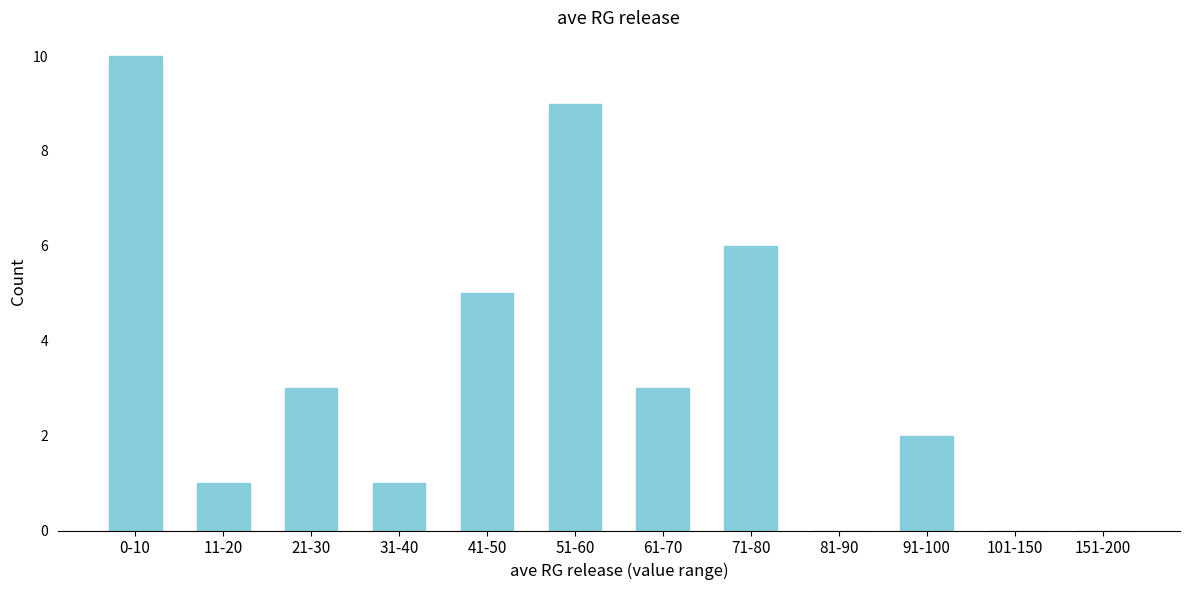

Reading left to right, extract all data points from this chart.

0-10=10	11-20=1	21-30=3	31-40=1	41-50=5	51-60=9	61-70=3	71-80=6	81-90=0	91-100=2	101-150=0	151-200=0